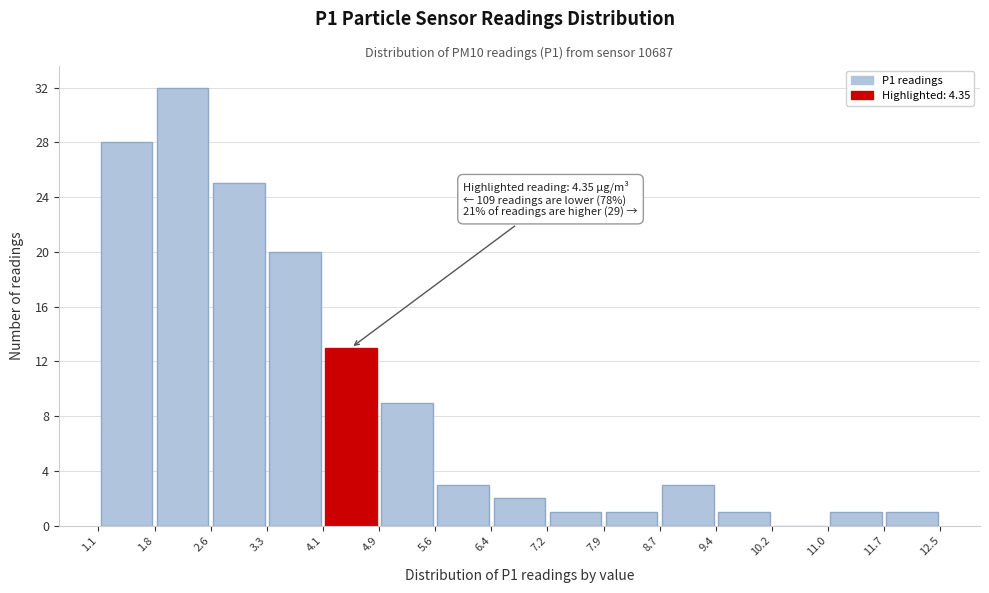

Which range on the x-axis has the tallest bar?

1.8 to 2.6